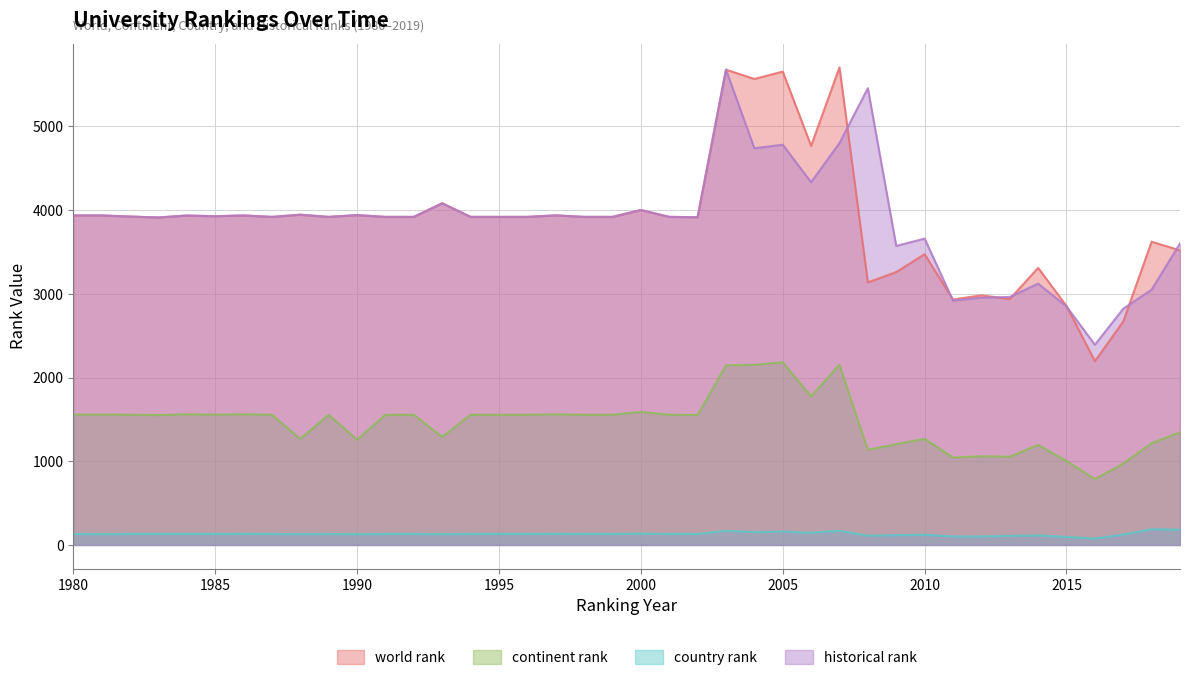

Where is continent rank nearest to the value 1484?

1983